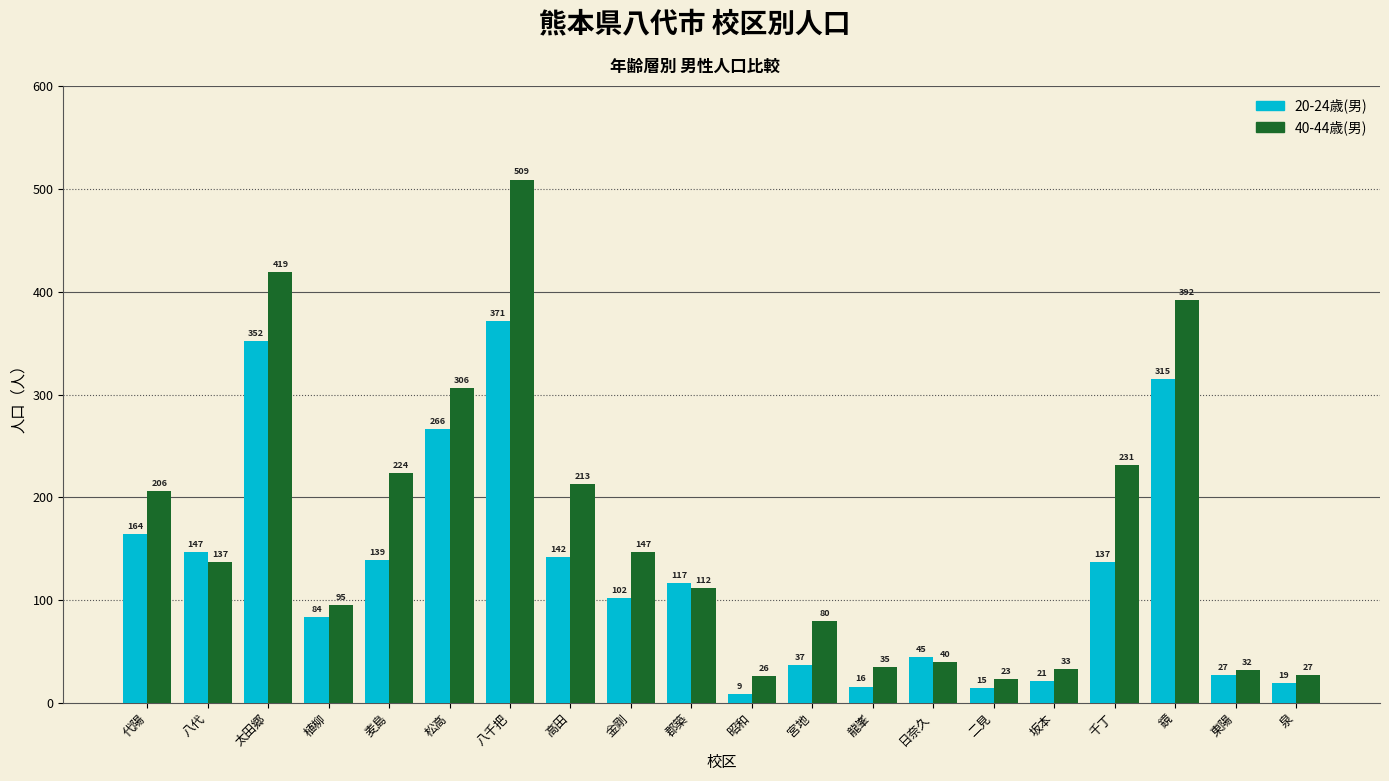

What is the average value of the 40-44歳(男) series?

164